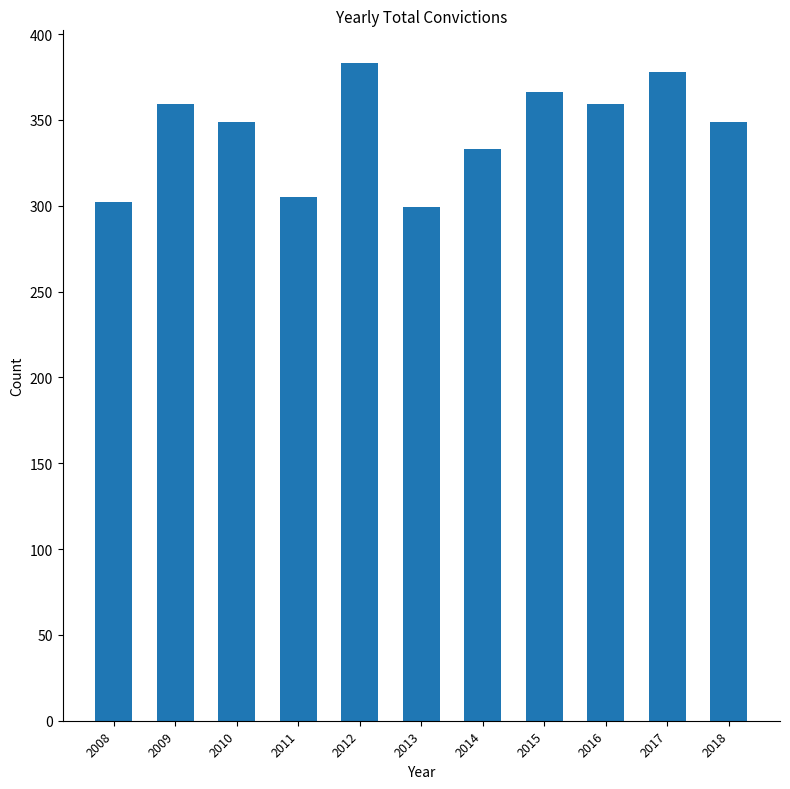

Between 2008 and 2017, which is larger?

2017